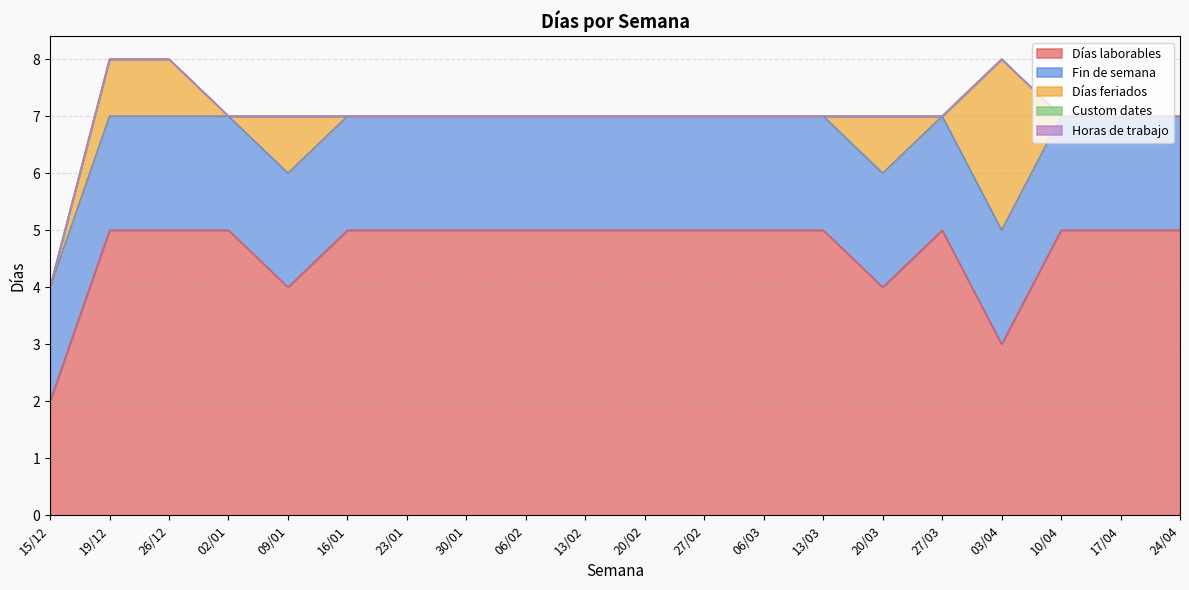

How many lines are shown in the chart?

5